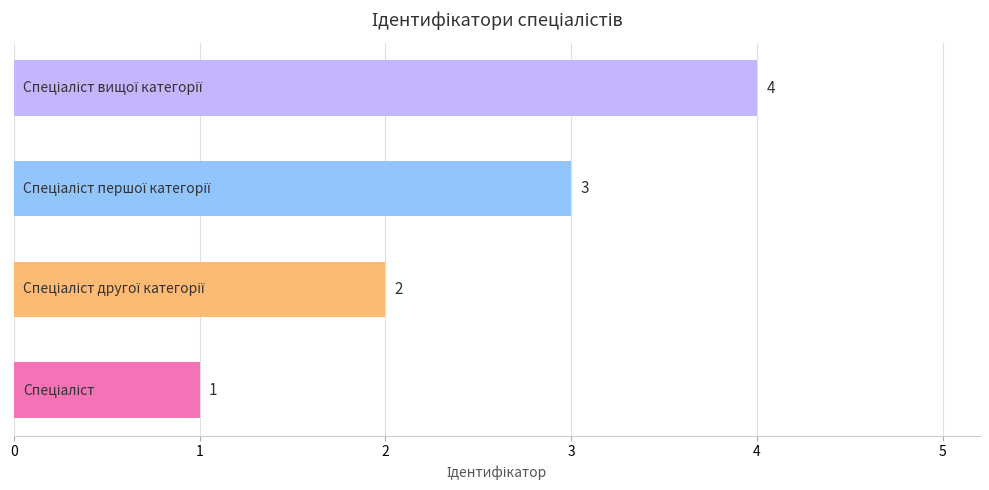

Count the values in the range 2 to 4.

3